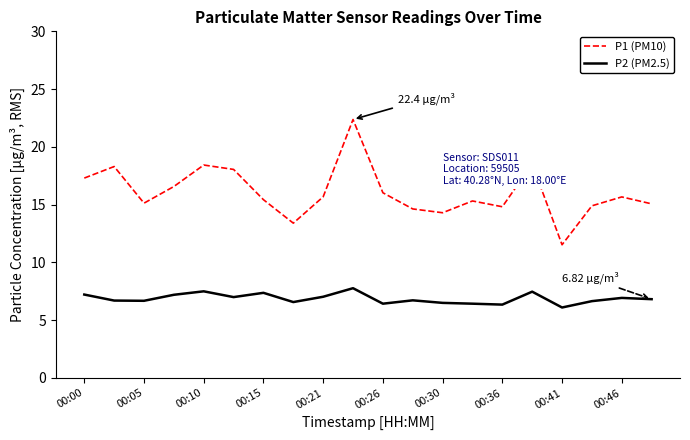

List the series in order of their overall mean, highest first.

P1 (PM10), P2 (PM2.5)